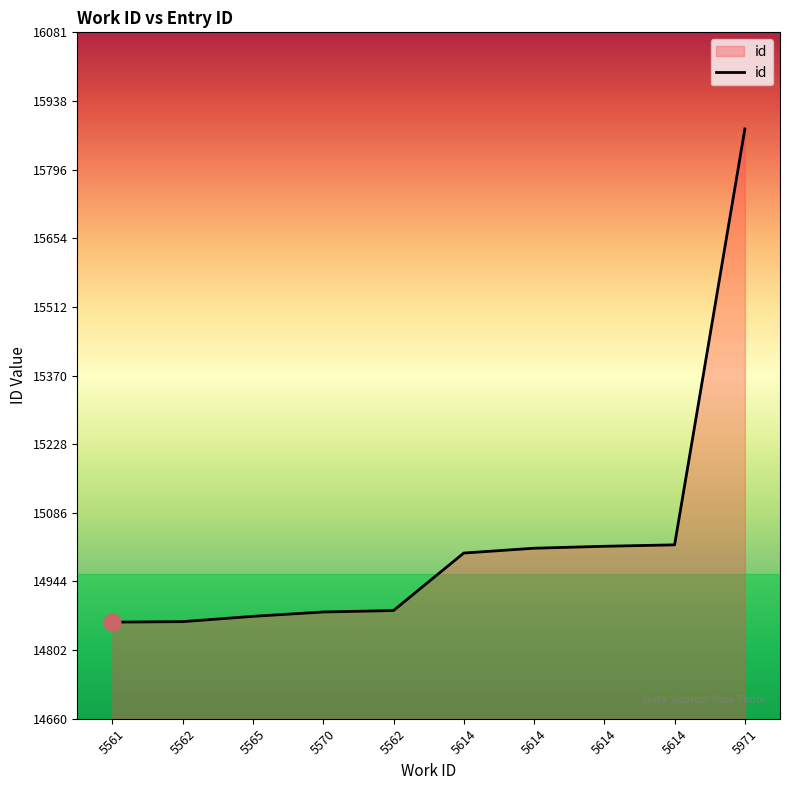

What is the value of the 5th point from the left?

14861